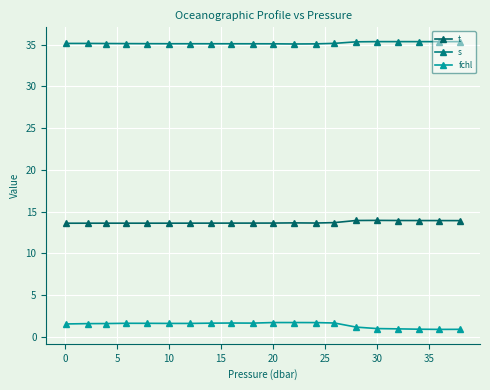

Which series has the largest total across all categories?

s